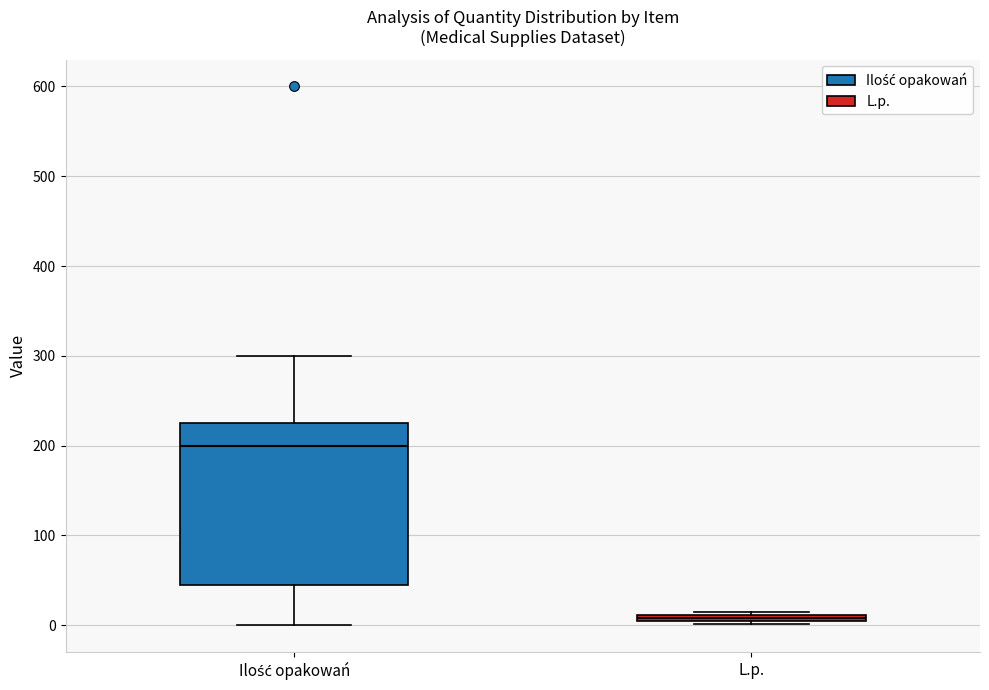

Which box is the tallest, from its lower edge to its upper edge?

Ilość opakowań